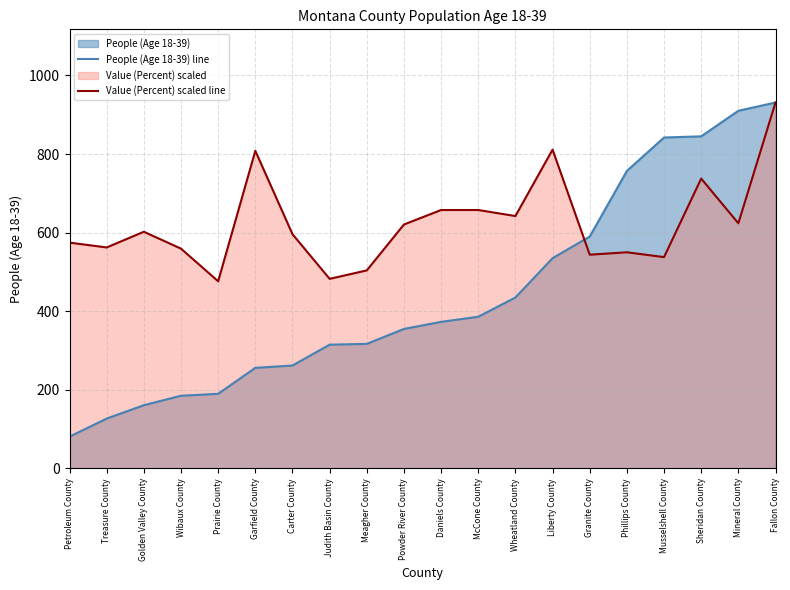

The People (Age 18-39) line series shows 81.0 at Petroleum County. True or false?

True